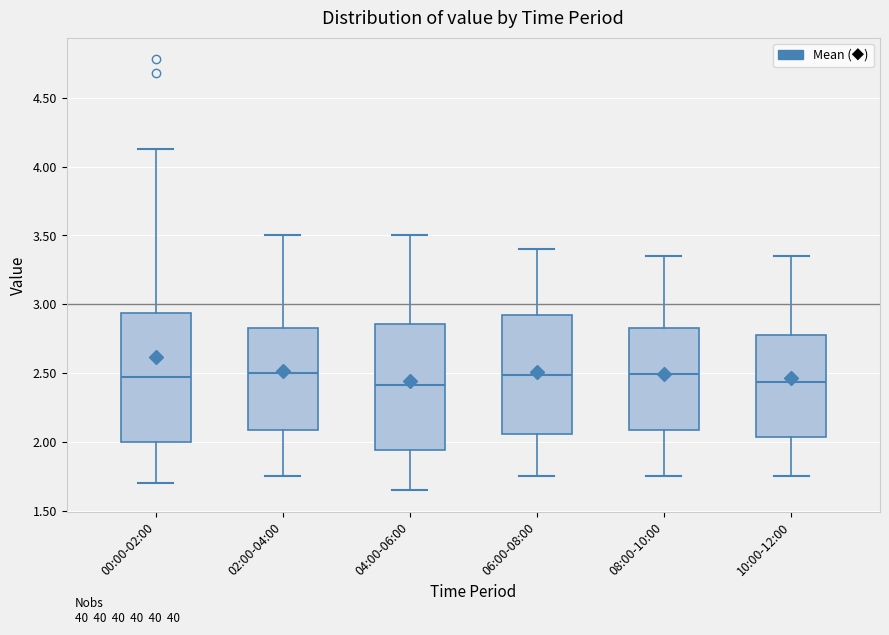

Where does the median line of the box for 10:00-12:00 sit on the y-axis? The values are not printed on the chart, so give them approximately, as read against the axis.

2.45